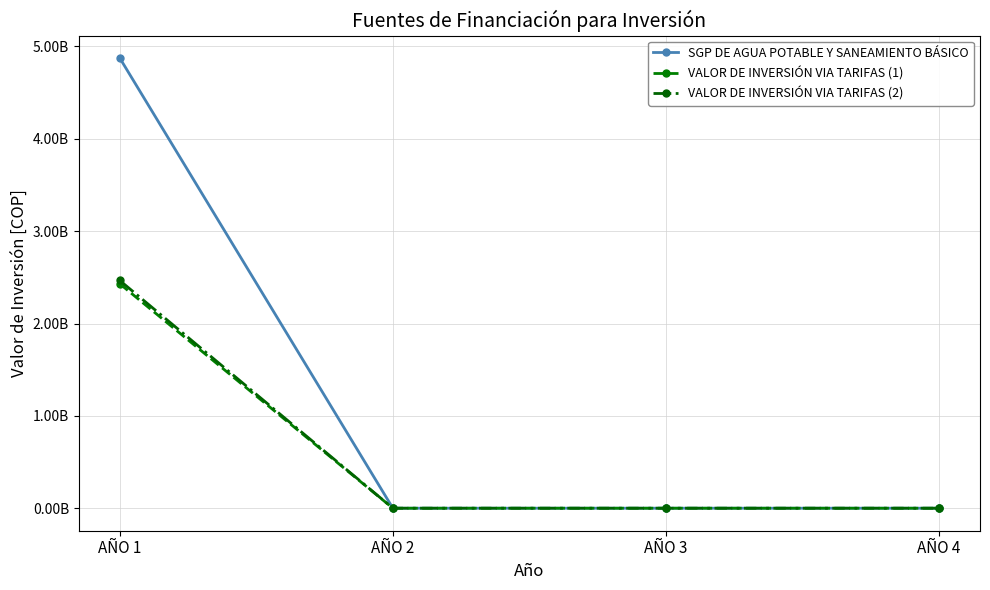

Is this an area chart (filled region under the line)?

No